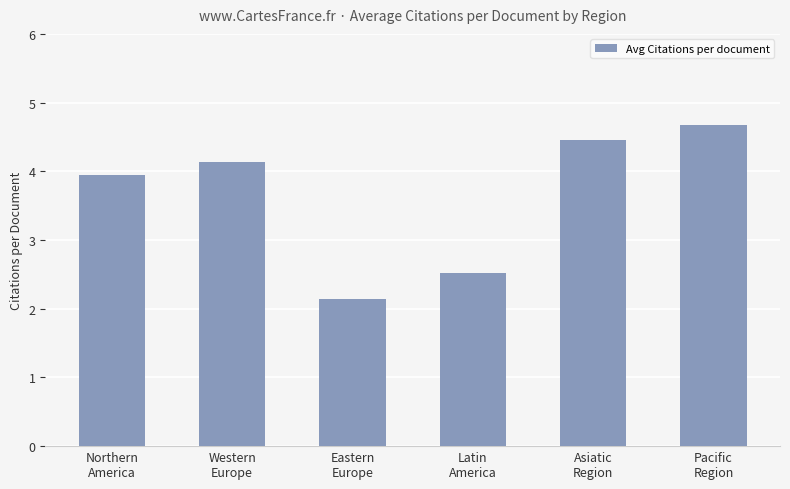

How many bars are there in total?

6